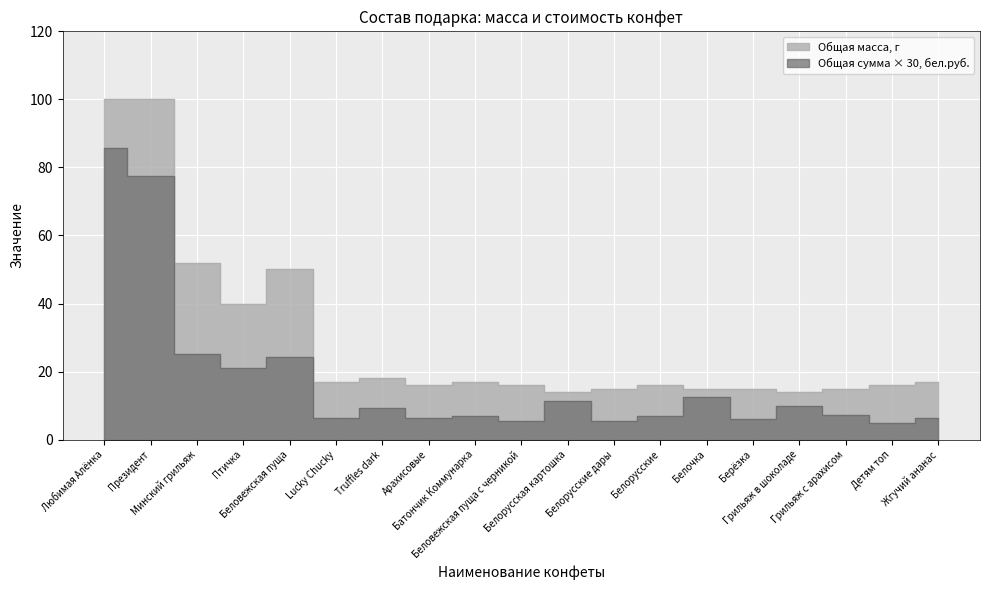

Where does the Общая сумма, бел.руб. series first go above 7?

Любимая Алёнка